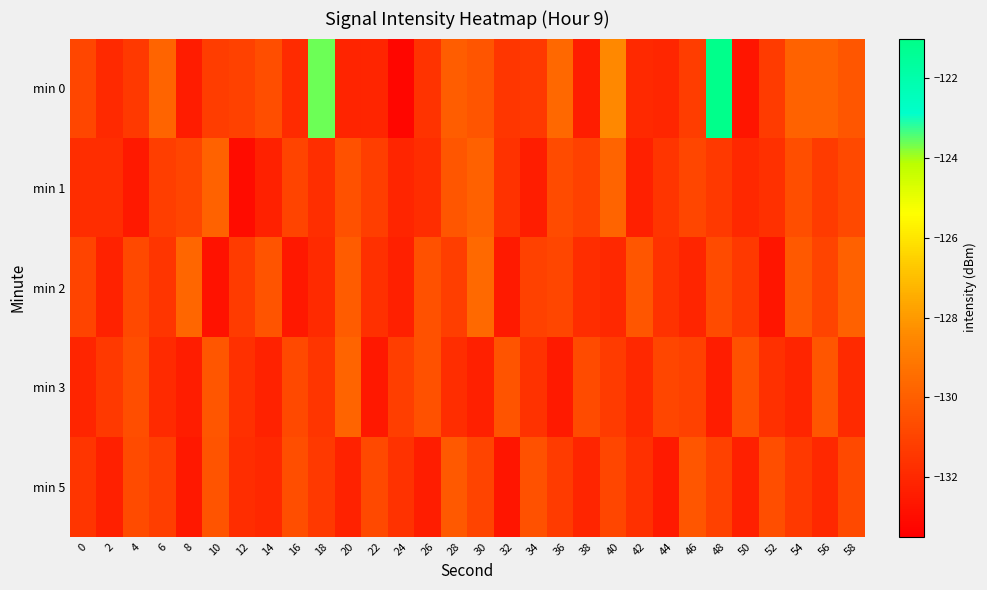

List the series in order of their peak value, highest first.

min 0, min 2, min 1, min 3, min 5